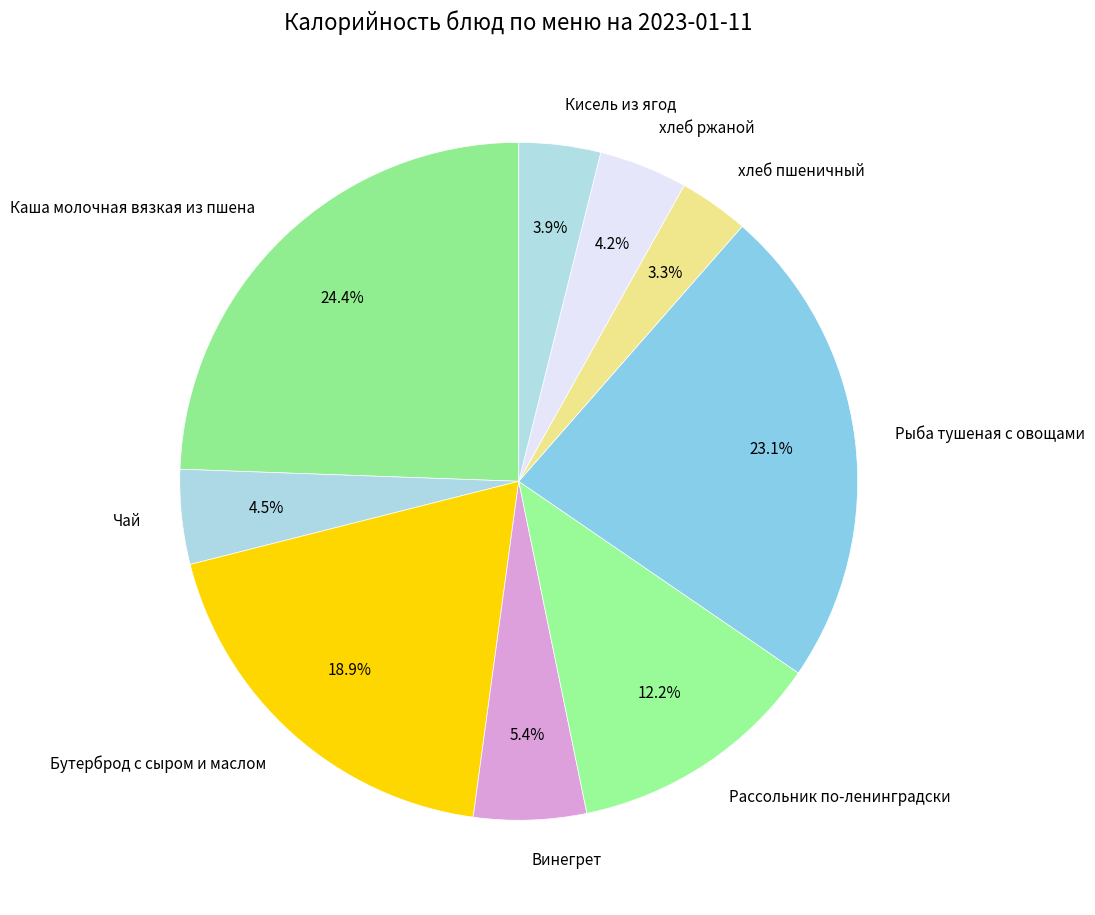

To the nearest percent, what is the difference between the largest and smallest slice percentages?

21%